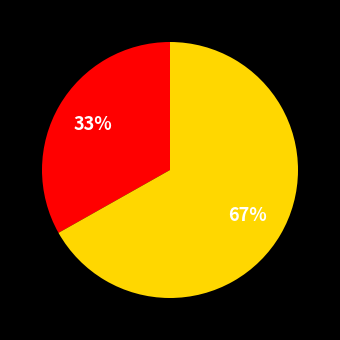

How many slices are in this pie chart?

2